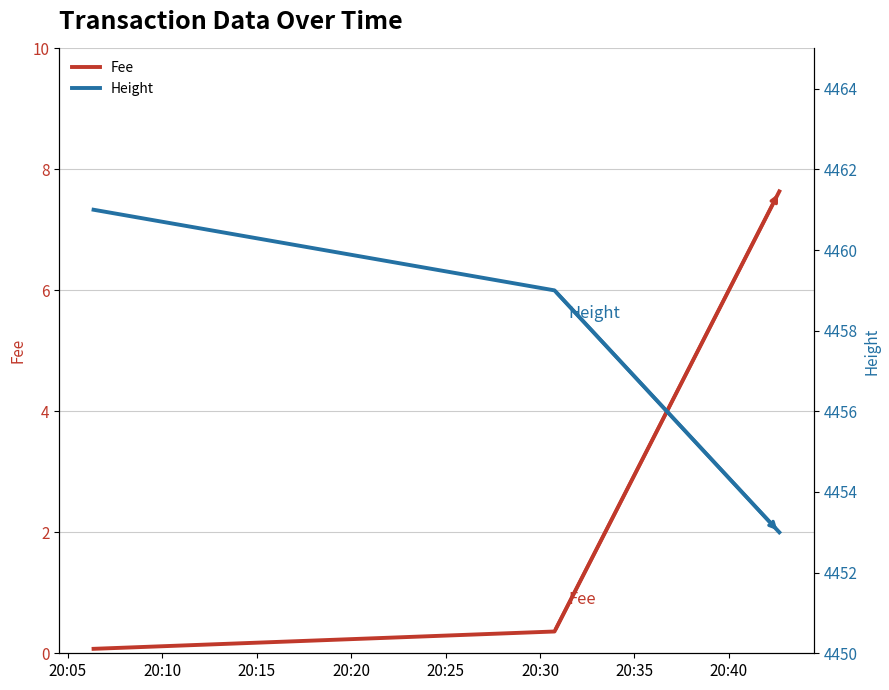

How many series are shown in this chart?

2